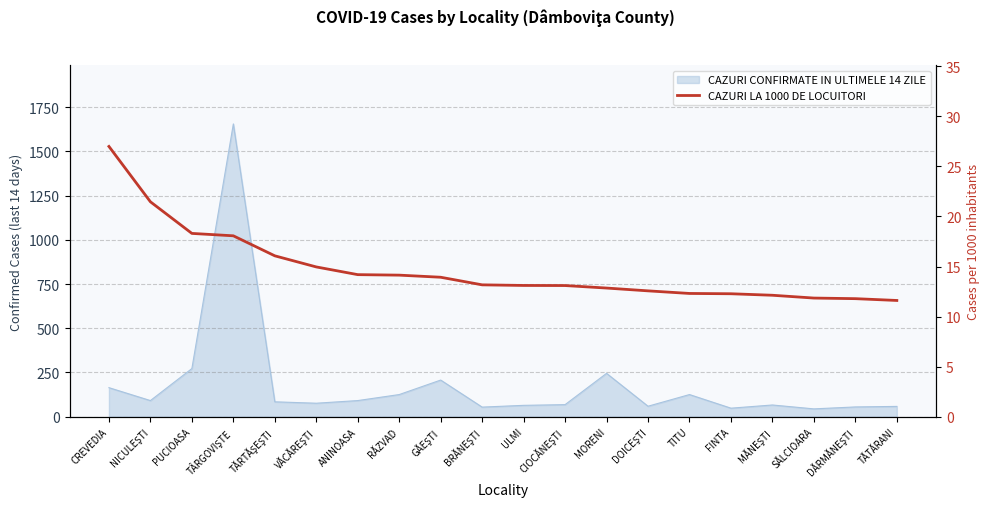

How many lines are shown in the chart?

1